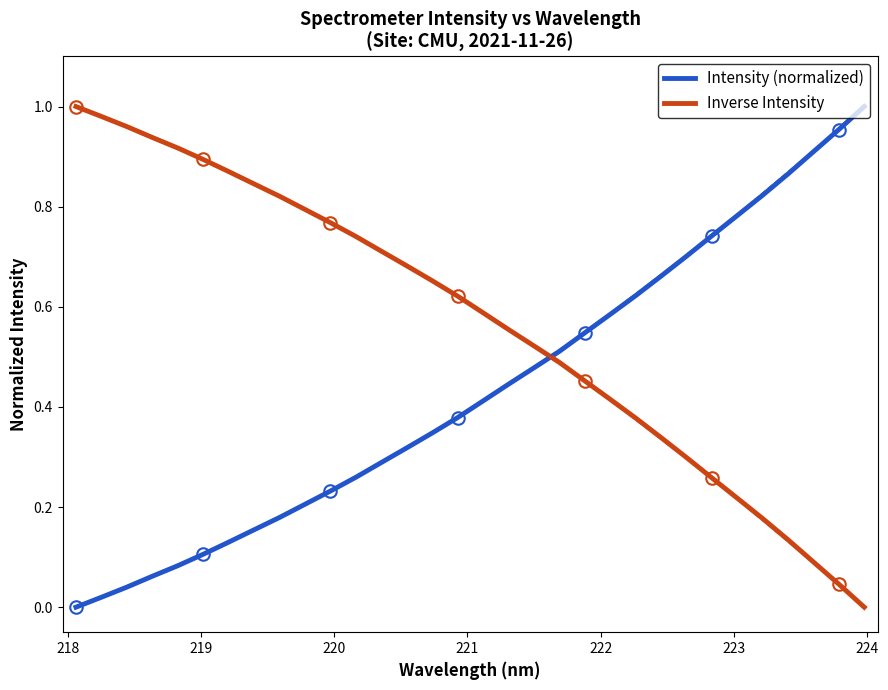

Rank the series by their maximum value, from lowest to highest.

Intensity (normalized), Inverse Intensity